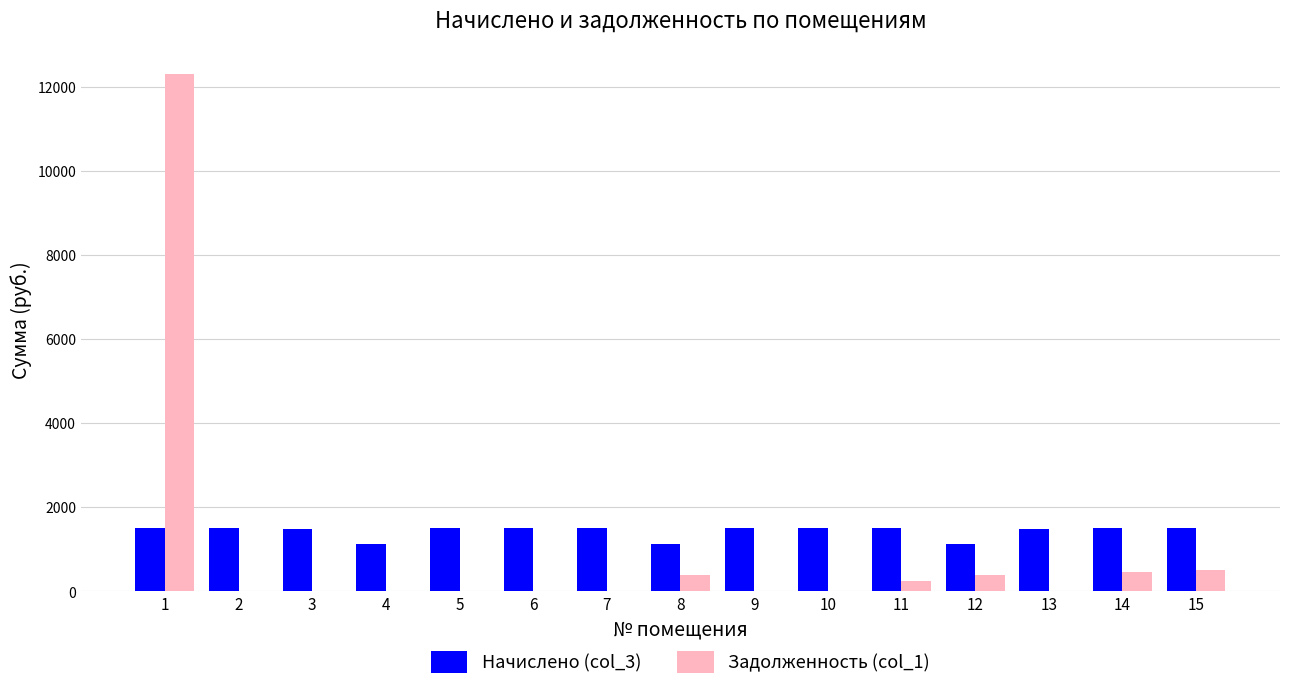

What is the difference between the Задолженность (col_1) values at 8 and 11?

142.7